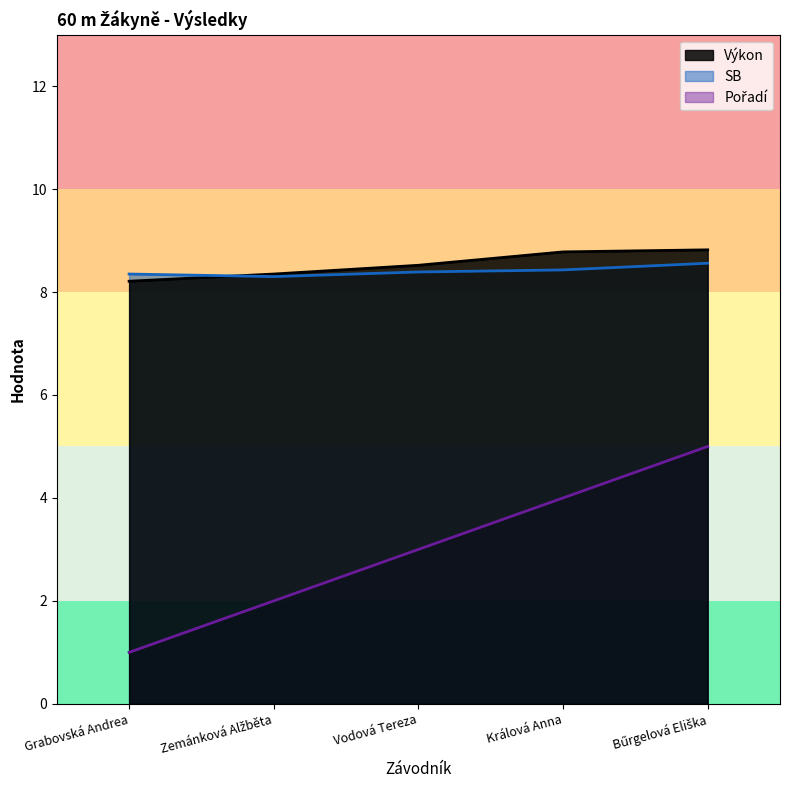

What is the approximate value of Výkon at Bűrgelová Eliška?

8.8